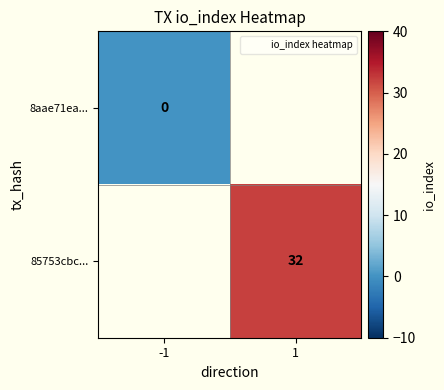

Which category has the highest value across all series?

1